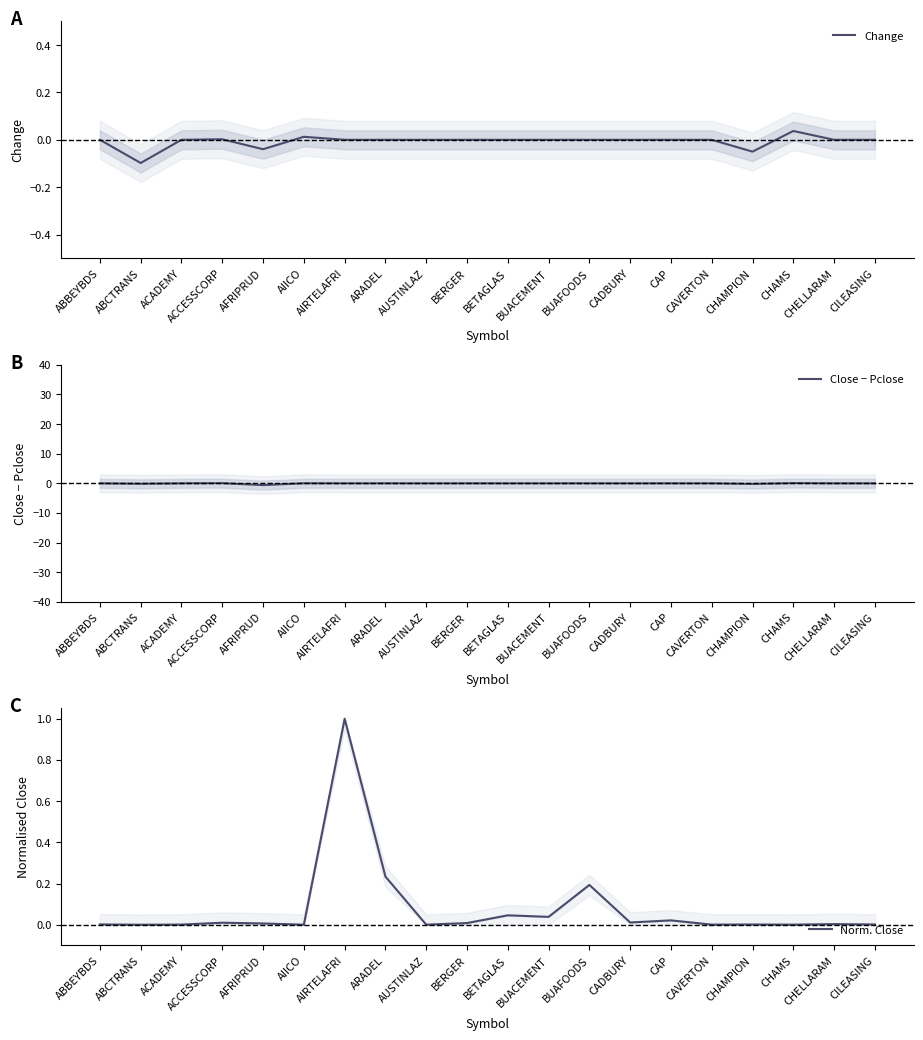

Rank the series by their average value, from lowest to highest.

Close − Pclose, Change, Norm. Close